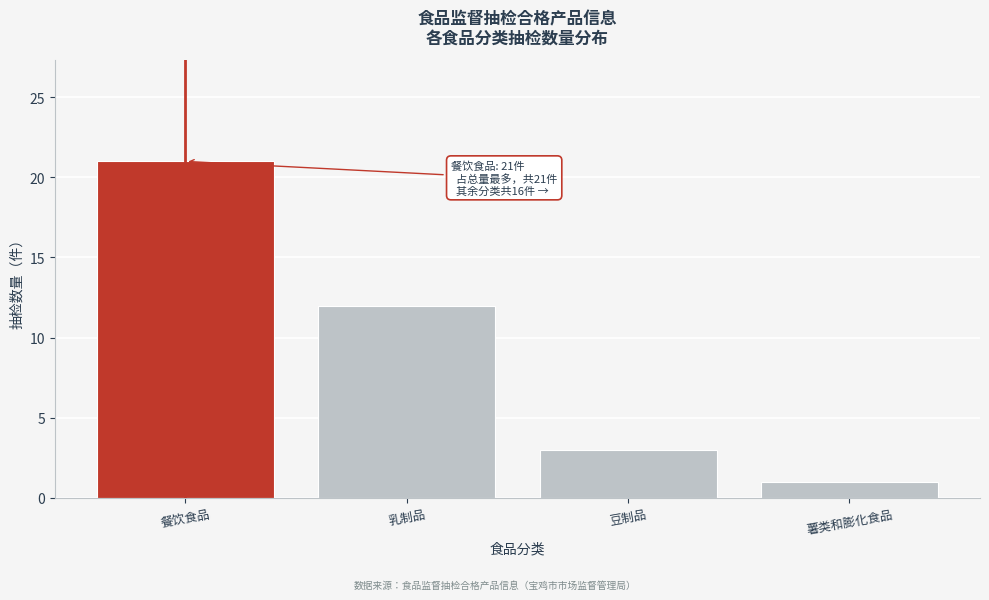

Reading left to right, what are all the values shown in this chart?

21	12	3	1